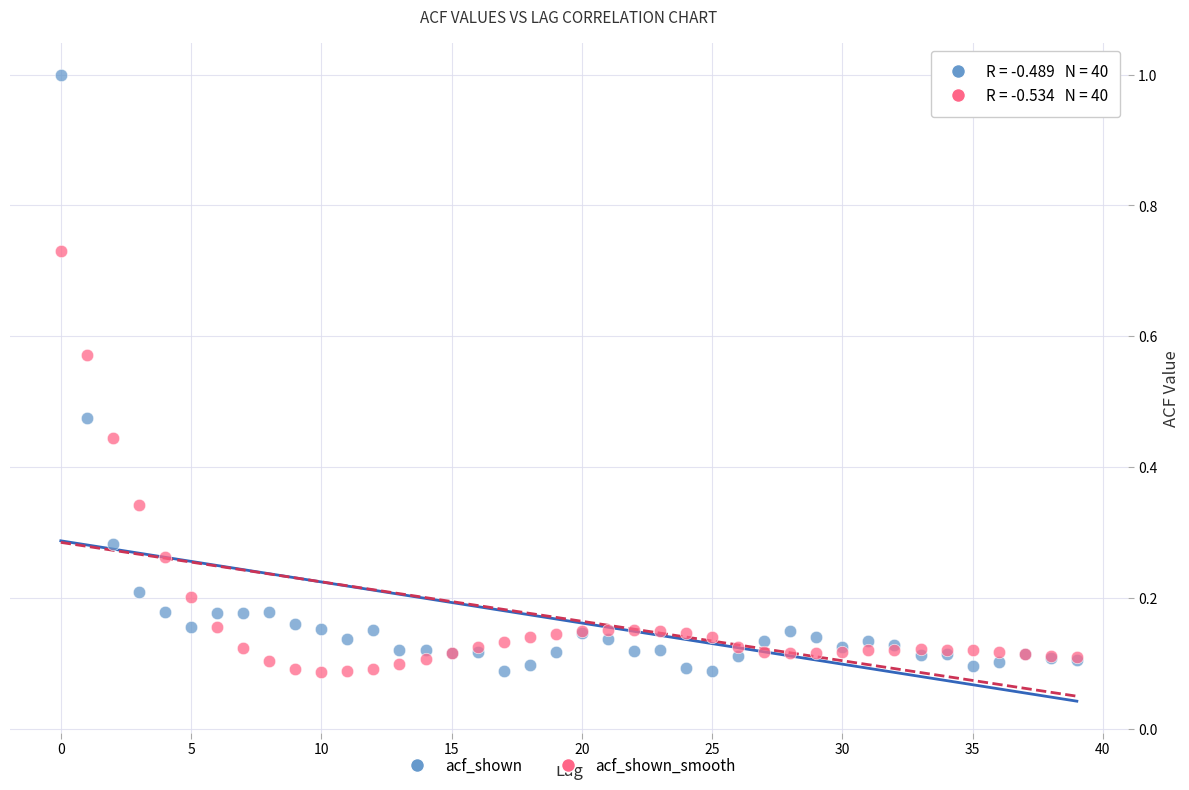

Which series has the widest spread of Y values?

acf_shown